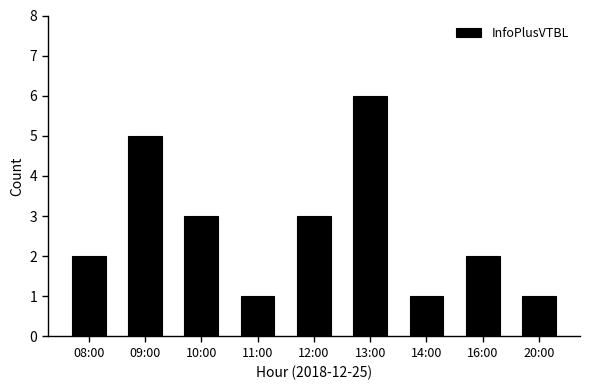

Read the value at 08:00.

2